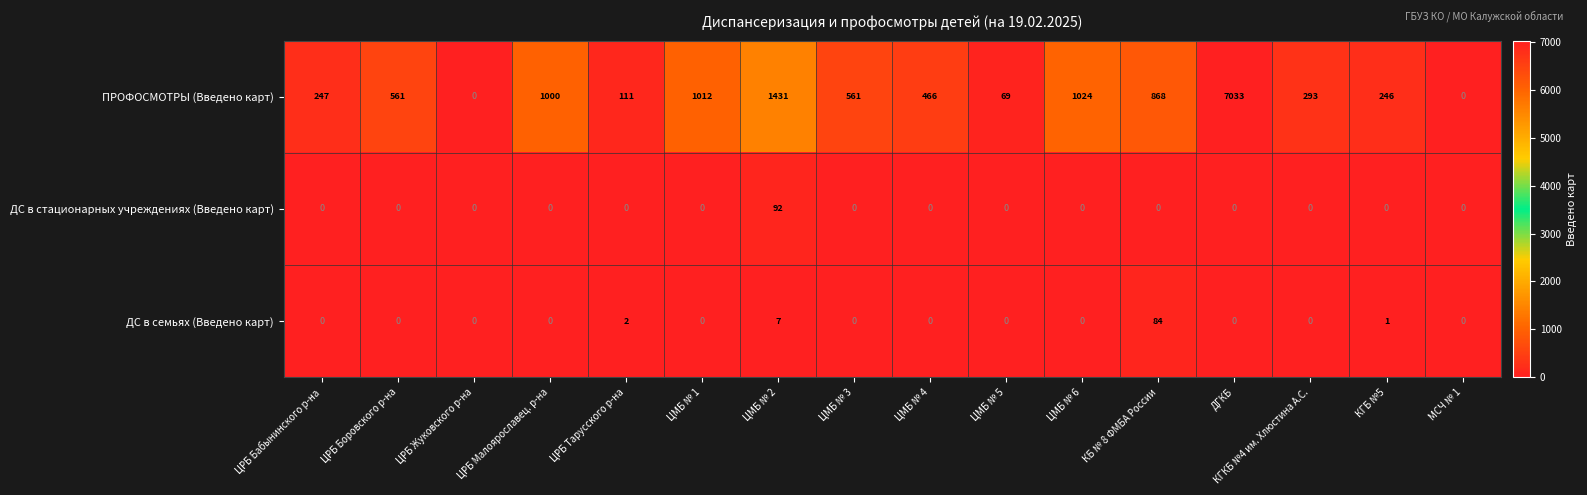

Which series changed the most between ЦМБ № 3 and ЦМБ № 5?

ПРОФОСМОТРЫ (Введено карт)